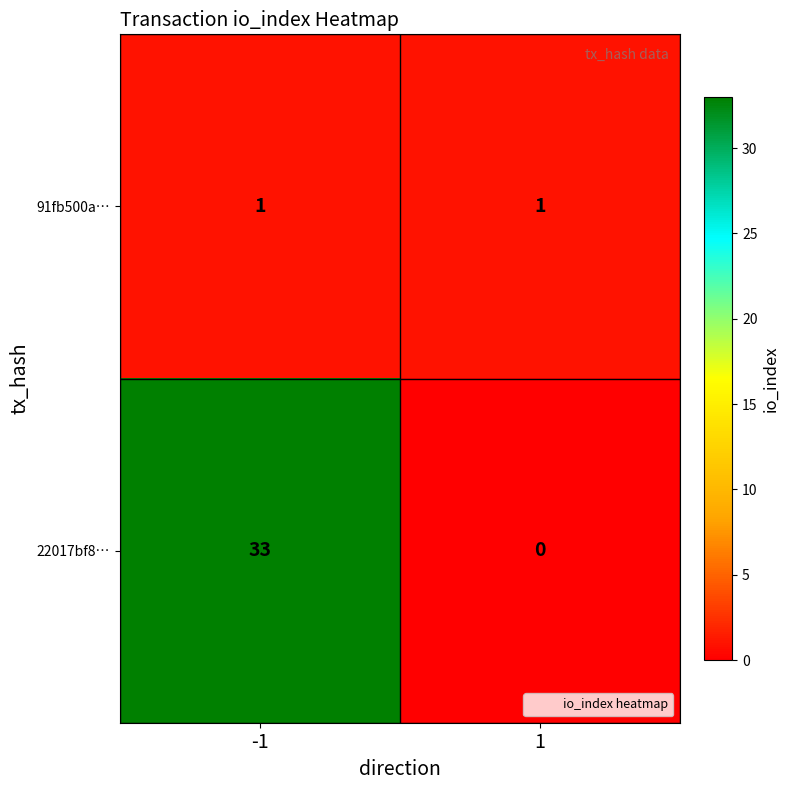

Between -1 and 1, which series saw the biggest shift?

22017bf8…